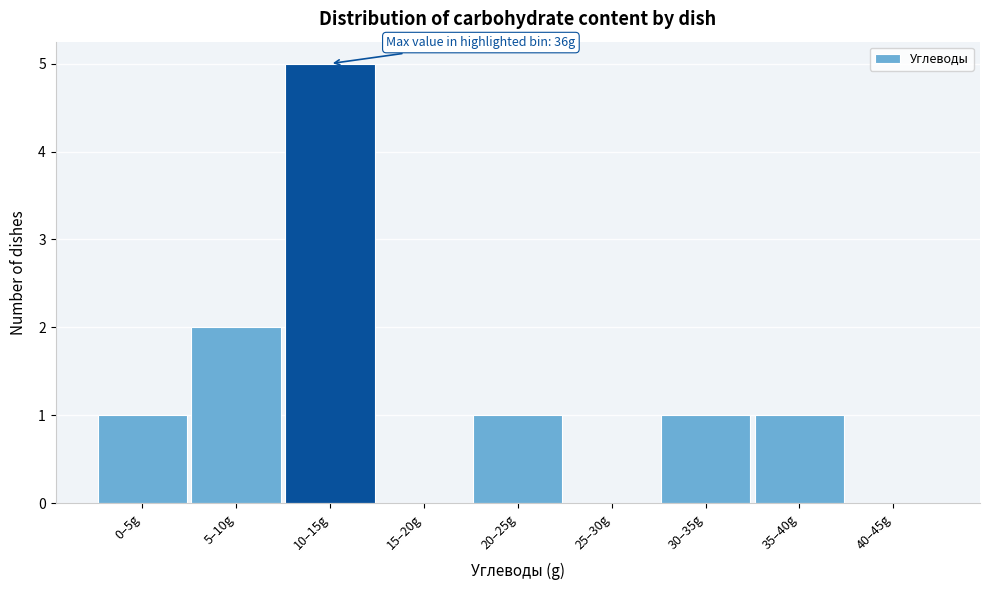

Reading right to left, what are all the values shown in this chart?

40–45g=0	35–40g=1	30–35g=1	25–30g=0	20–25g=1	15–20g=0	10–15g=5	5–10g=2	0–5g=1